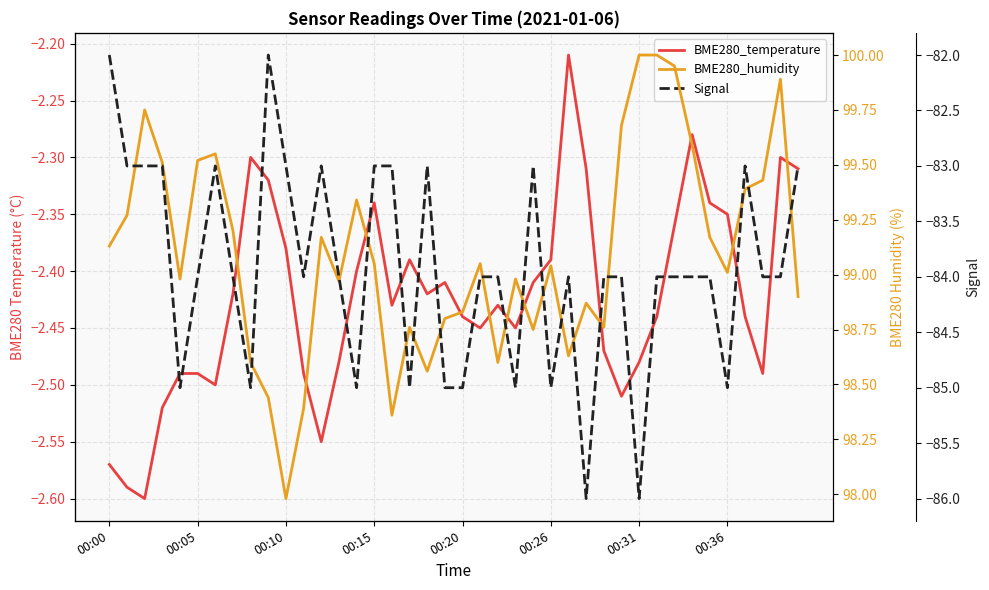

What value does the BME280_humidity series have at 00:15?

99.0